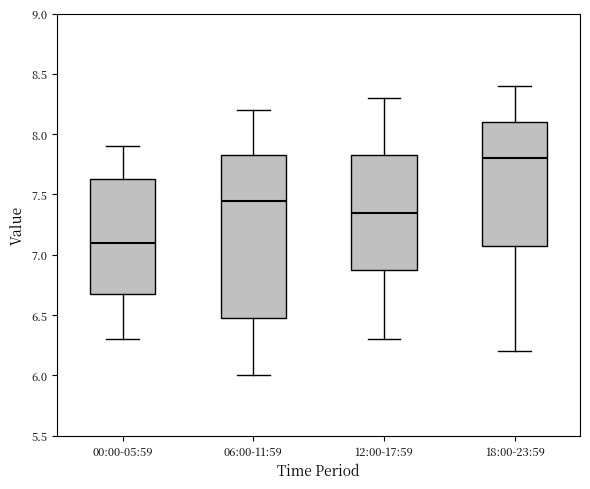

Which box has the highest median line?

18:00-23:59